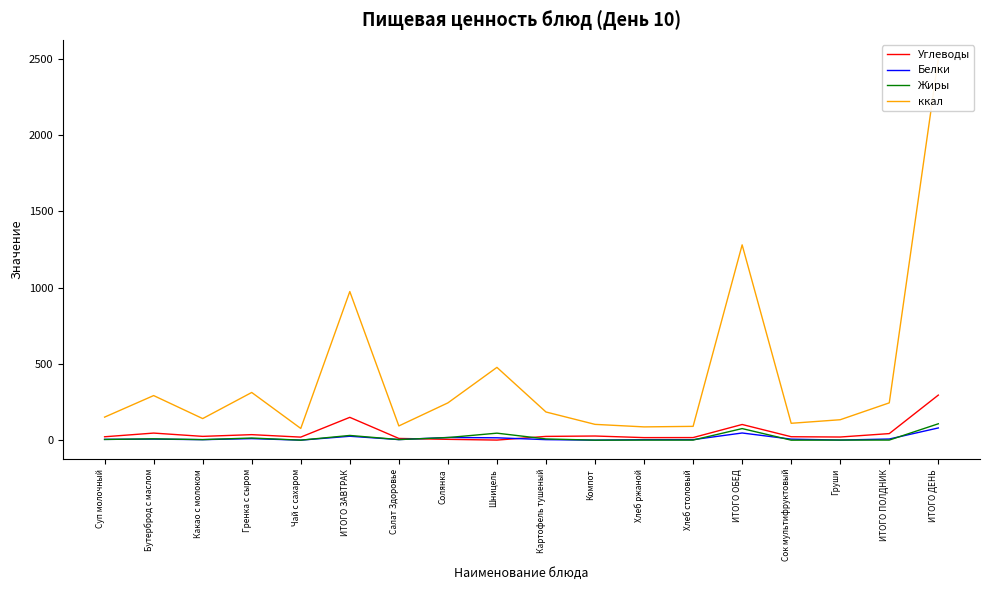

What is the value of the Углеводы point at the 4th from the left?

36.1